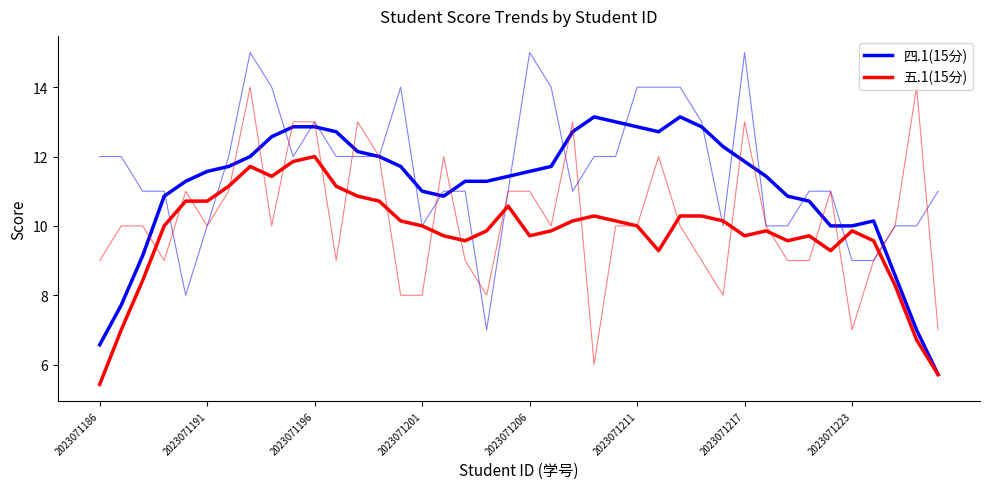

What is the smallest value displayed?

5.4